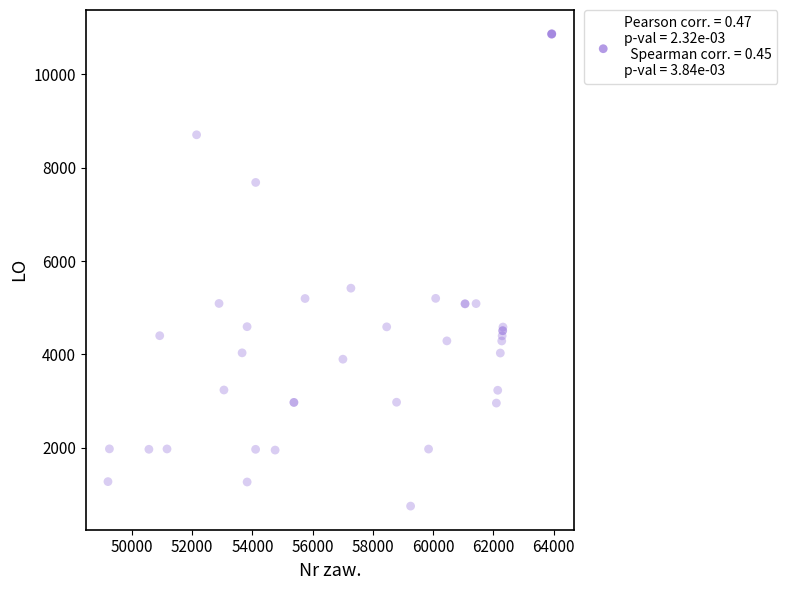

What Y value in the scatter plot is closest to 5811?

5419